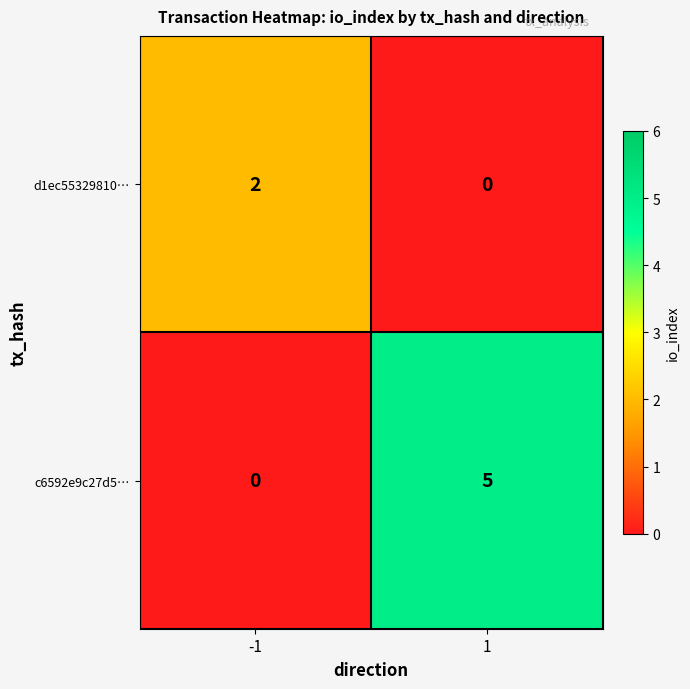

Reading right to left, extract all data points from this chart.

d1ec55329810…: 1=0	-1=2
c6592e9c27d5…: 1=5	-1=0